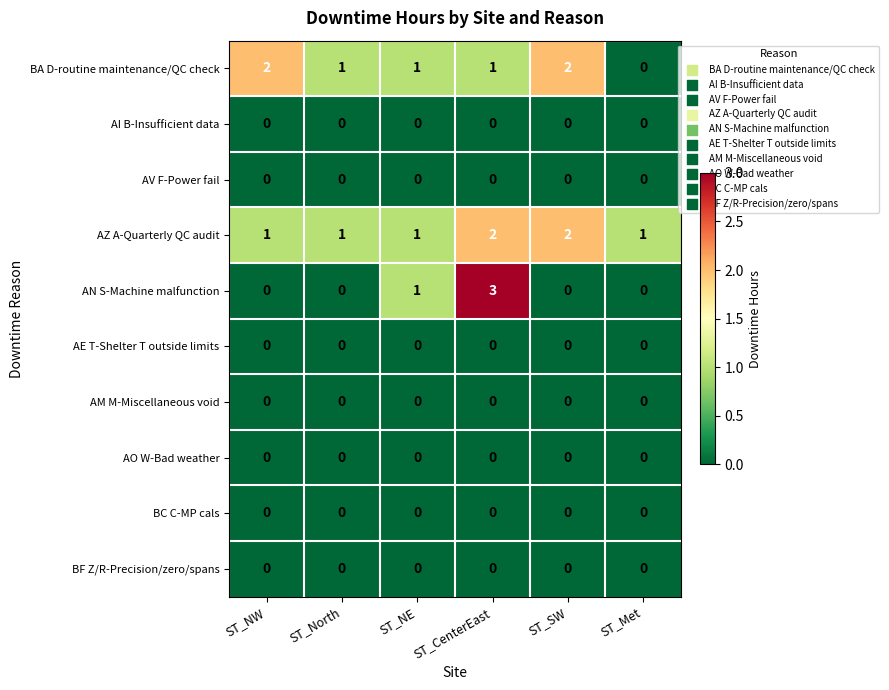

True or false: AE T-Shelter T outside limits has a value of 0 at ST_North.

True